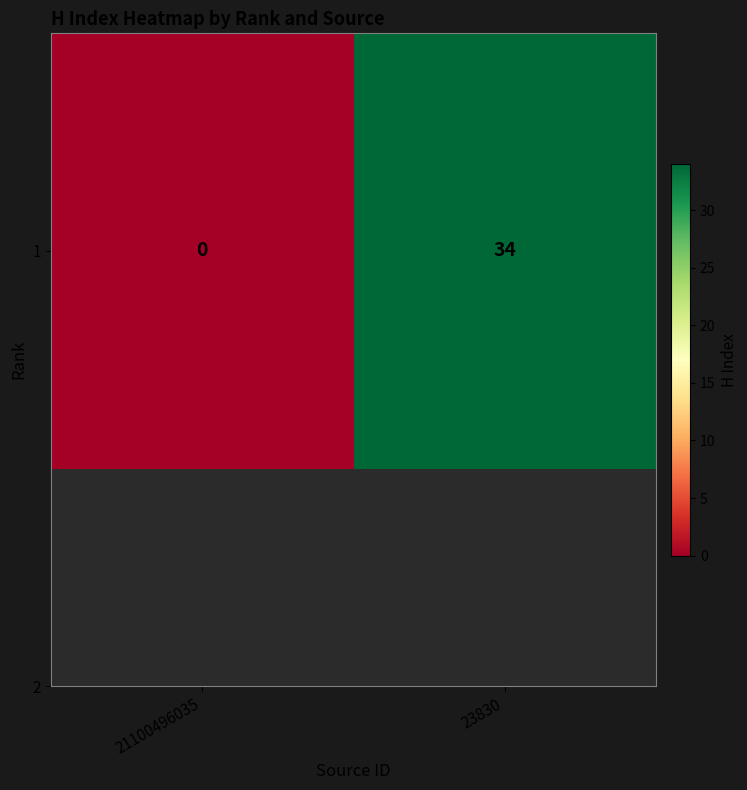

True or false: the data shows 34 at 23830.

True